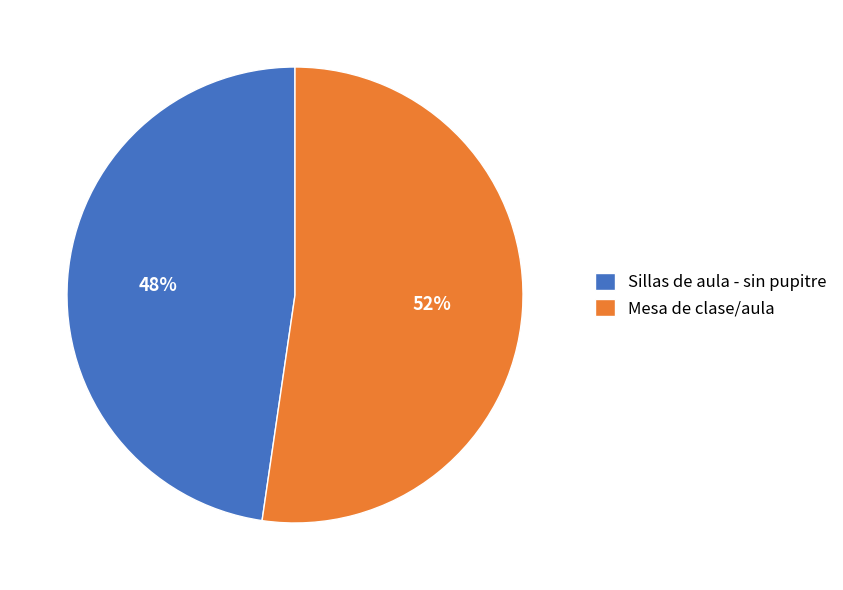

How many slices are in this pie chart?

2